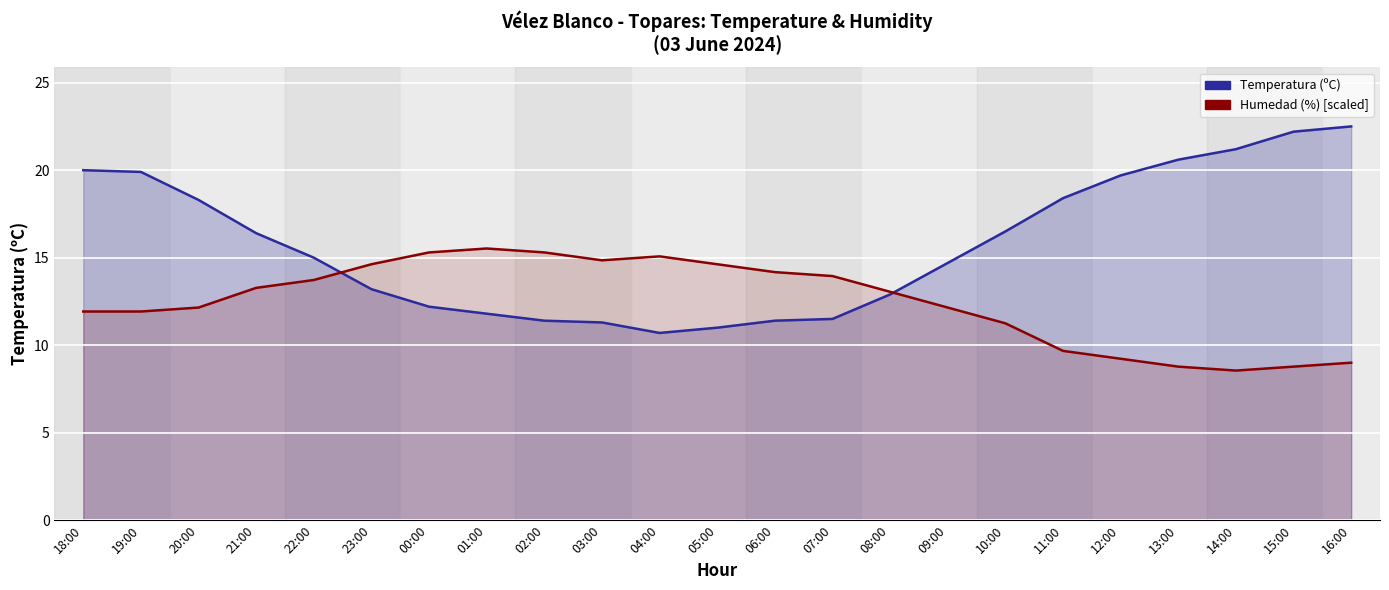

What is the approximate value of Temperatura (ºC) at 04:00?

10.7